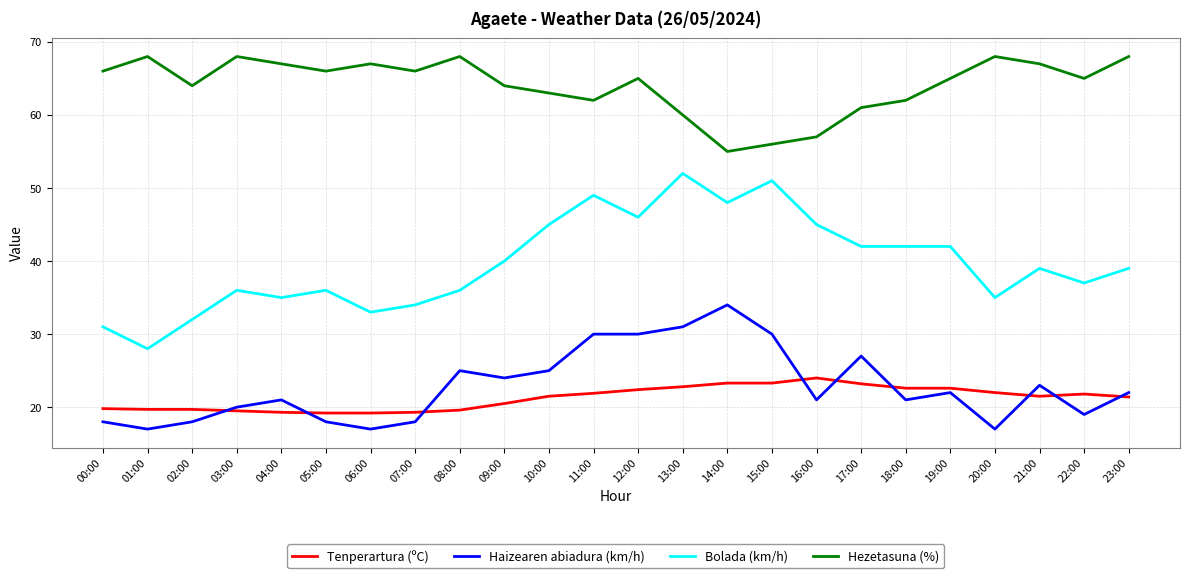

What position from the right is 07:00?

17